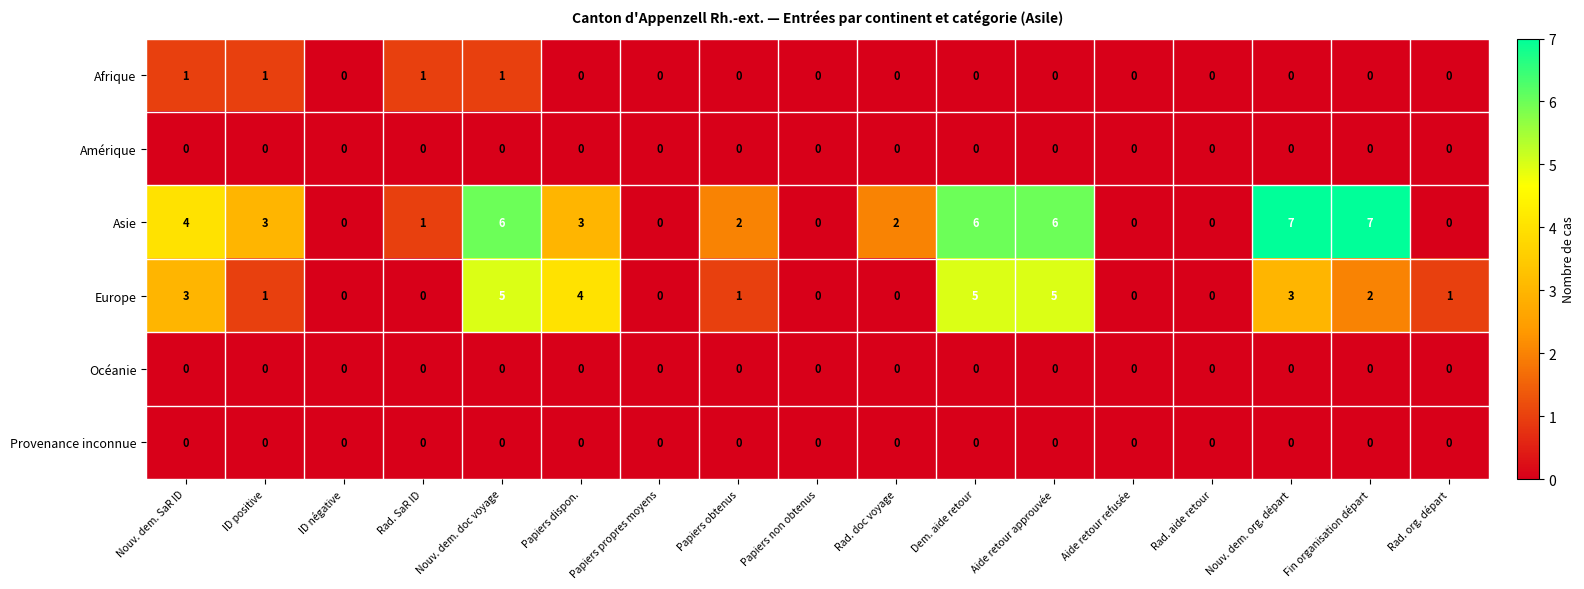

How many values in Europe are above zero?

10